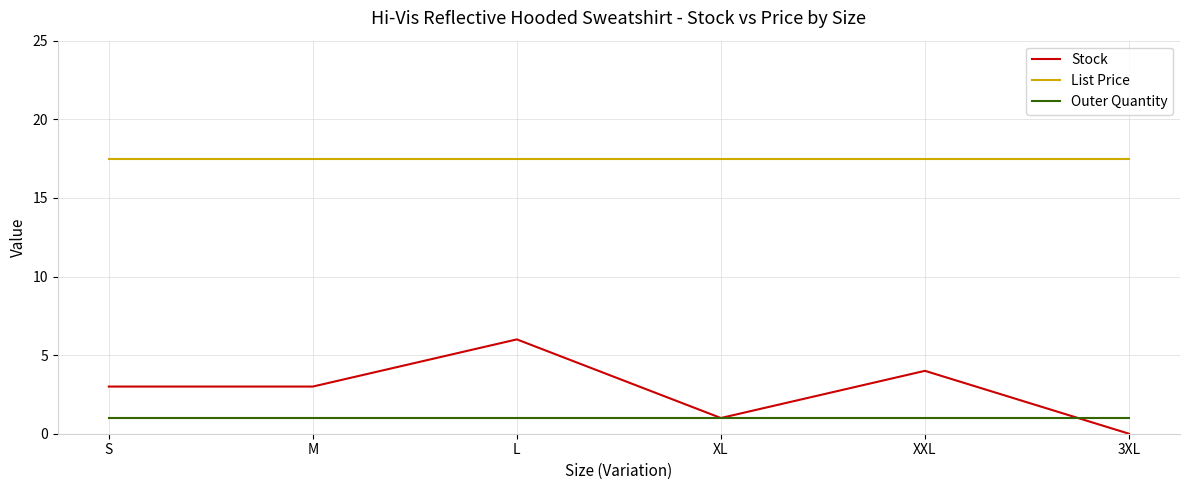

Reading left to right, what are all the values shown in this chart?

Stock: 3.0	3.0	6.0	1.0	4.0	0.0
List Price: 17.5	17.5	17.5	17.5	17.5	17.5
Outer Quantity: 1.0	1.0	1.0	1.0	1.0	1.0